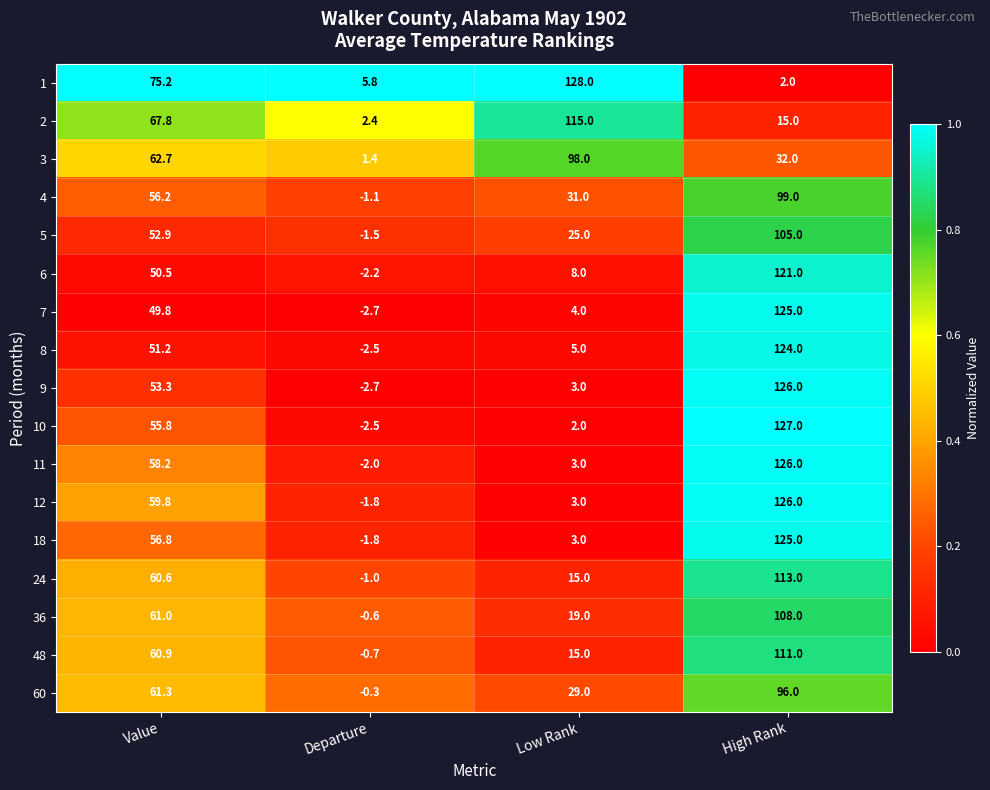

Which category has the lowest value across all series?

Departure